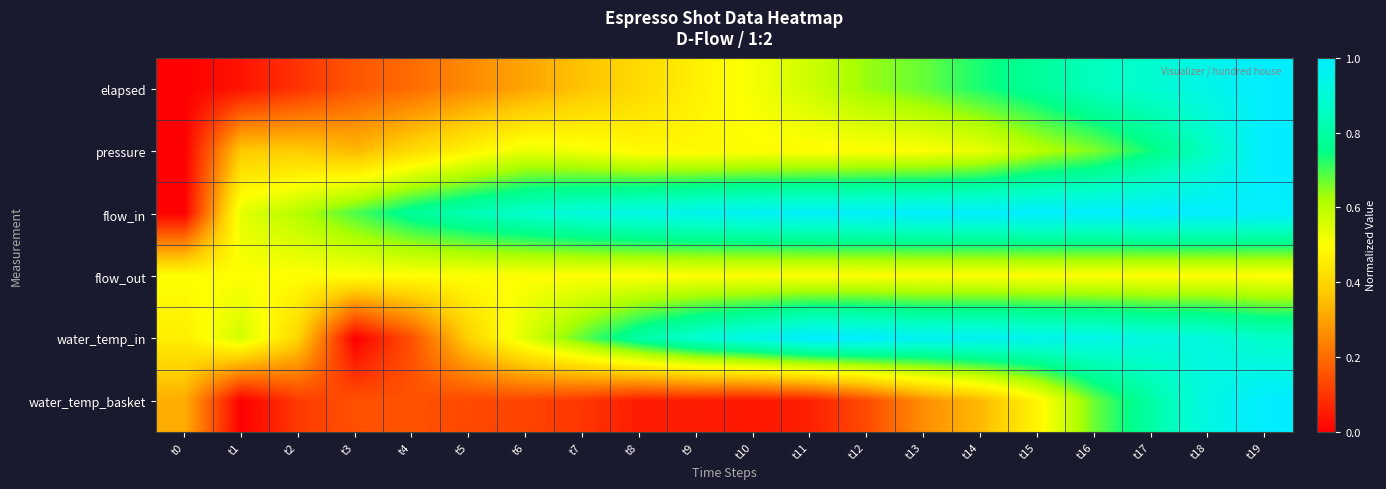

Rank the series by their maximum value, from lowest to highest.

flow_out, elapsed, pressure, flow_in, water_temp_in, water_temp_basket